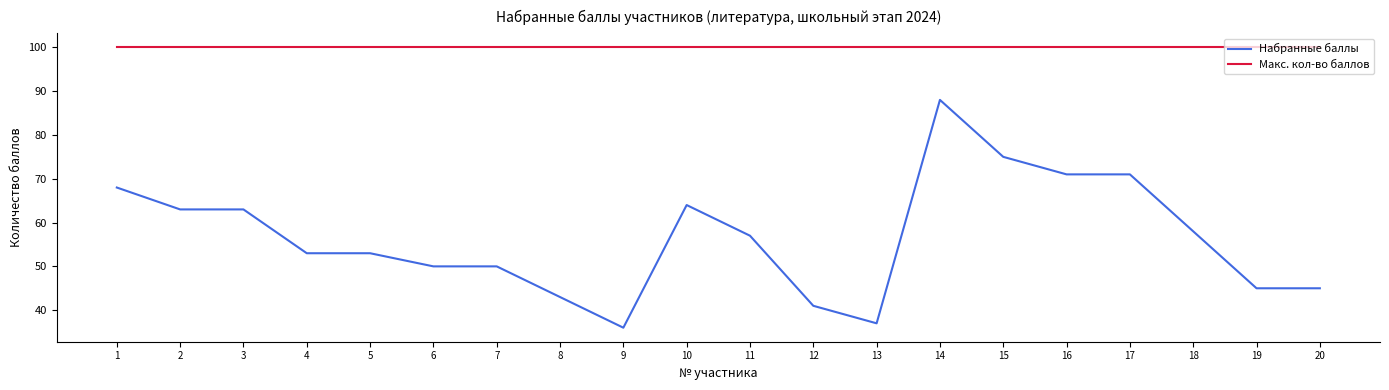

What is the smallest value displayed?

36